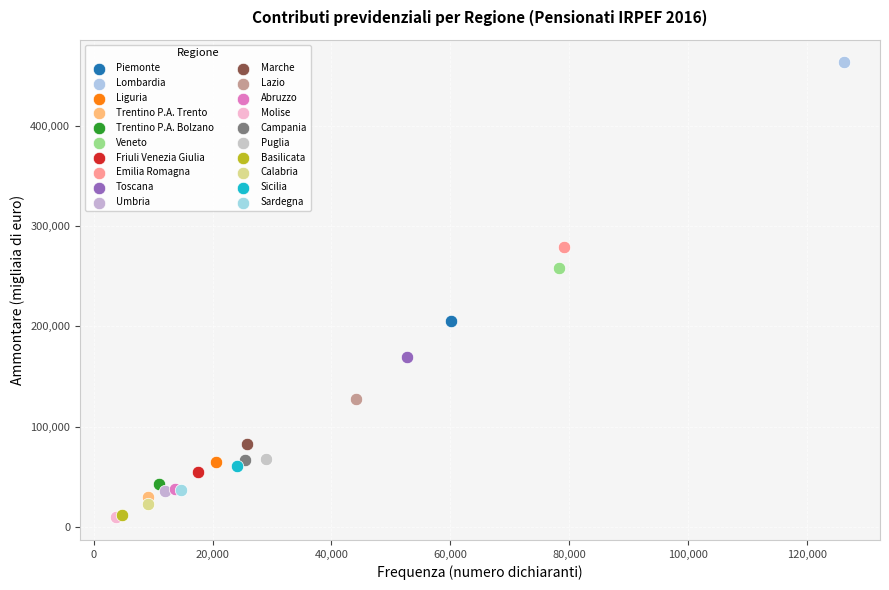

What are all the series names shown in the legend?

Piemonte, Lombardia, Liguria, Trentino P.A. Trento, Trentino P.A. Bolzano, Veneto, Friuli Venezia Giulia, Emilia Romagna, Toscana, Umbria, Marche, Lazio, Abruzzo, Molise, Campania, Puglia, Basilicata, Calabria, Sicilia, Sardegna